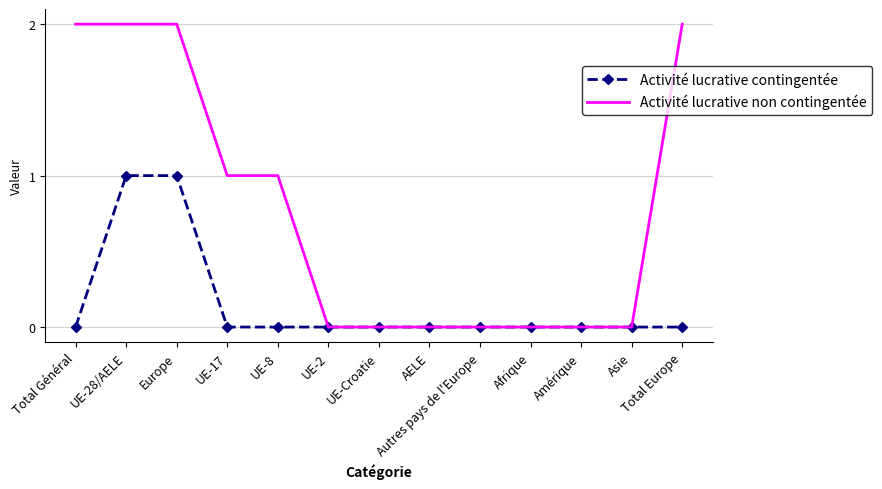

Is the value of Activité lucrative non contingentée at Total Général greater than the value of Activité lucrative contingentée at Amérique?

Yes